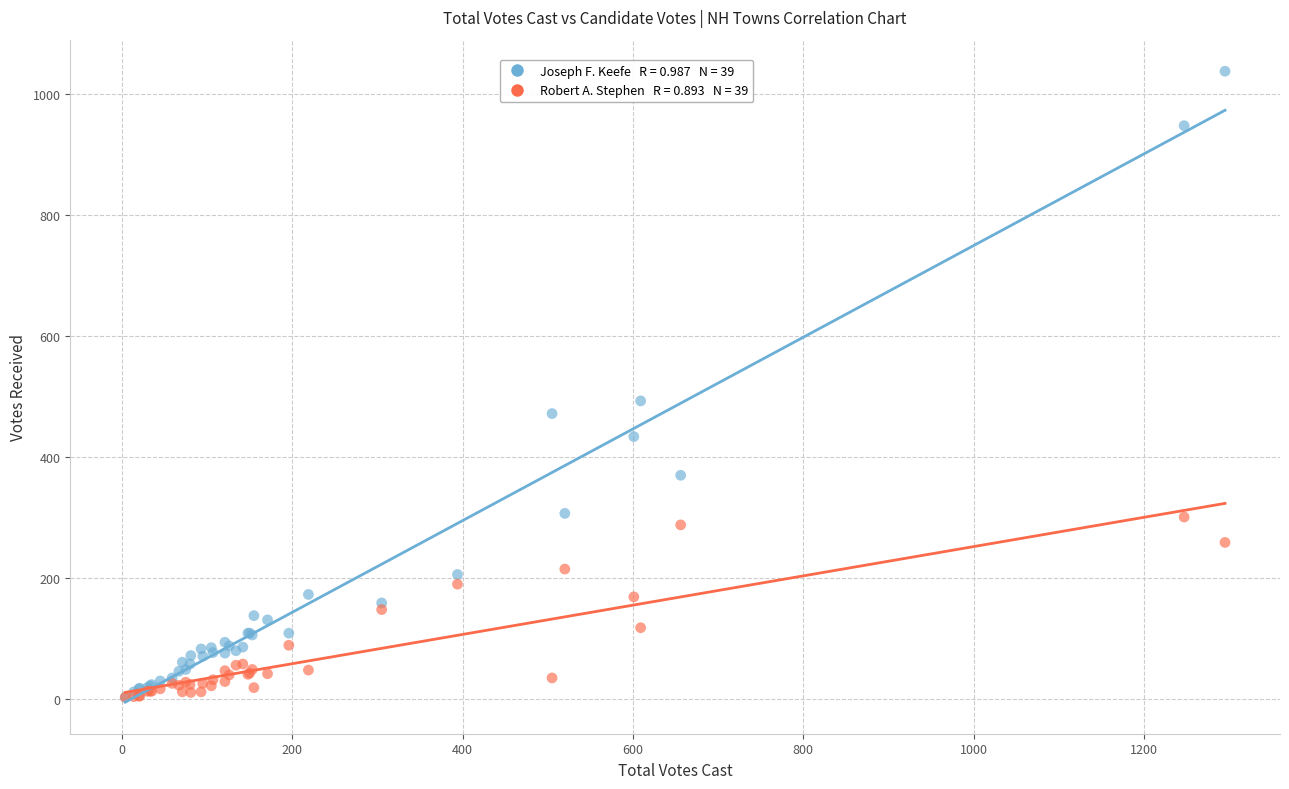

Across all series, what Y value is closest to 519?

492